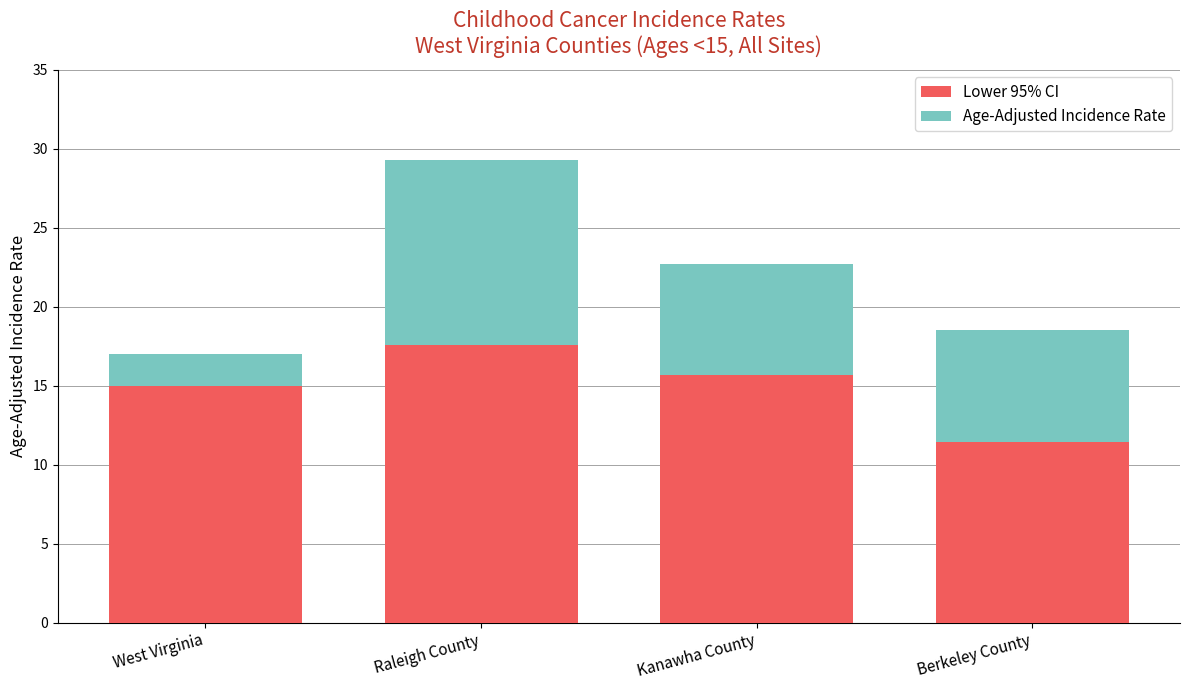

Where is Lower 95% CI nearest to the value 14?

West Virginia